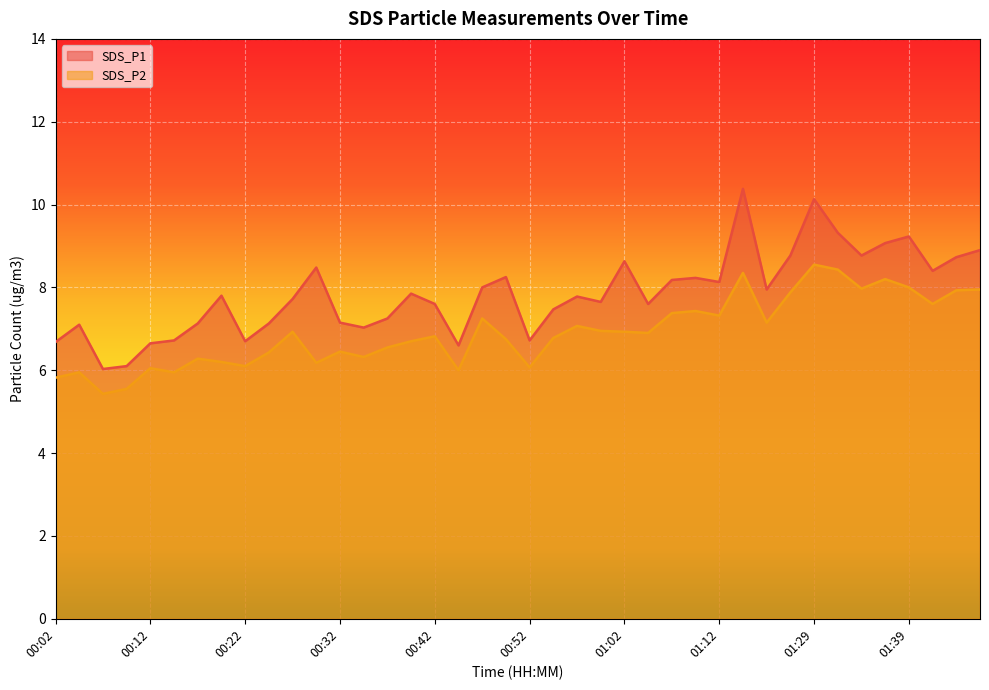

Between 01:12 and 00:32, which is larger?

01:12